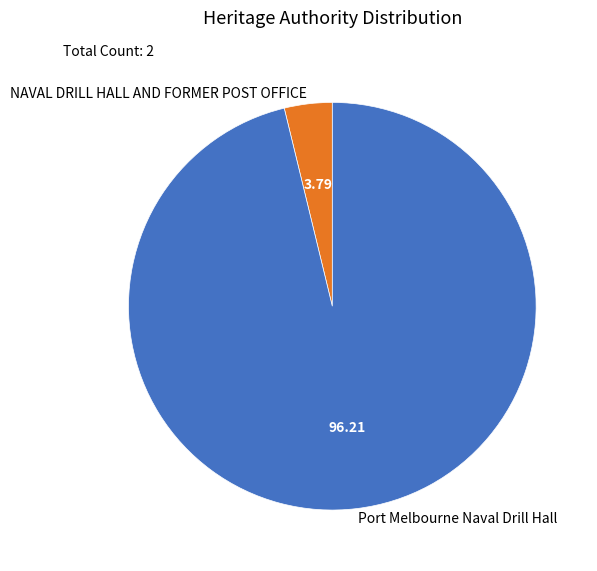

How many slices are in this pie chart?

2